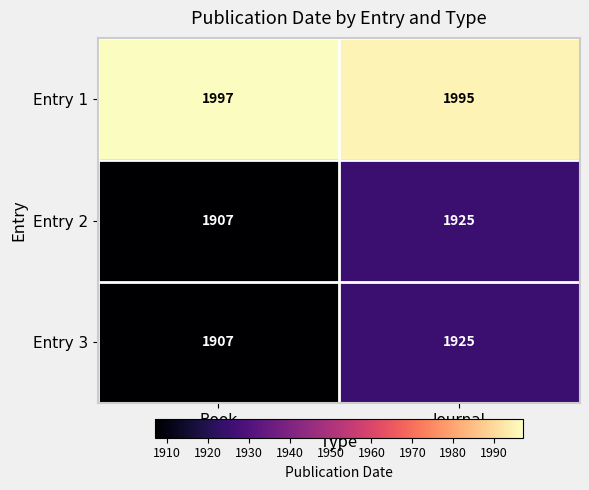

Which series has the largest total across all categories?

Entry 1